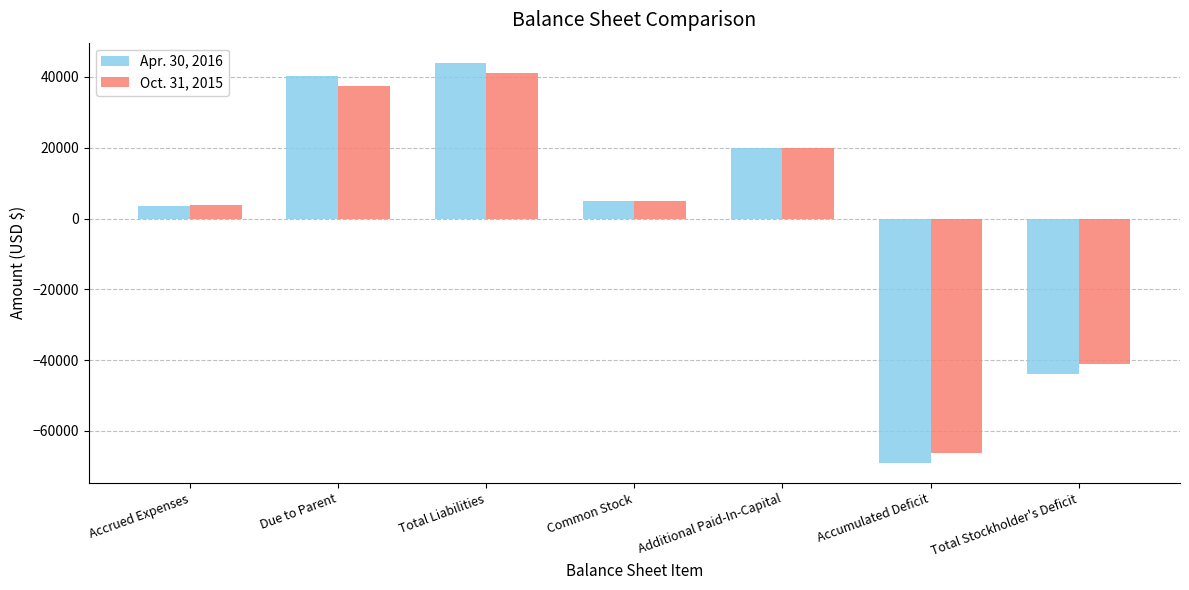

How many data points in Oct. 31, 2015 are less than 5000?

3